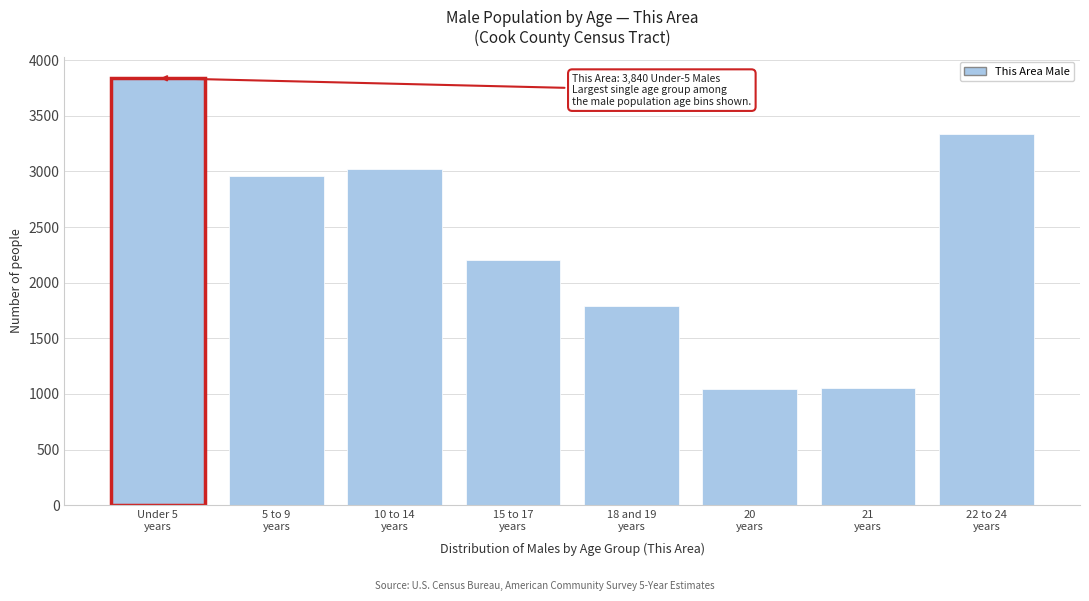

What is the difference between the second highest and minimum values?

2298